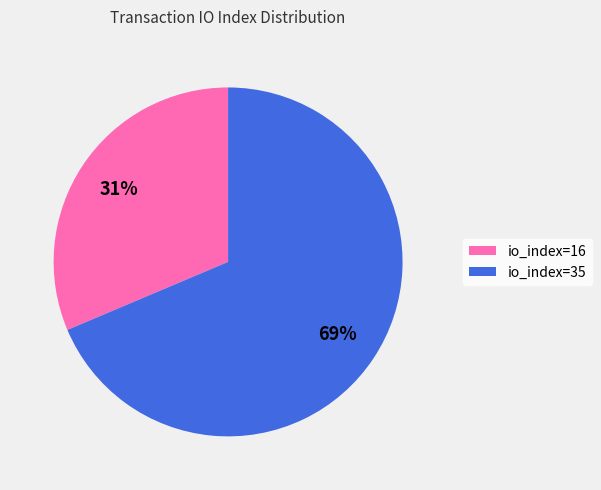

Is there a majority slice in this chart?

Yes